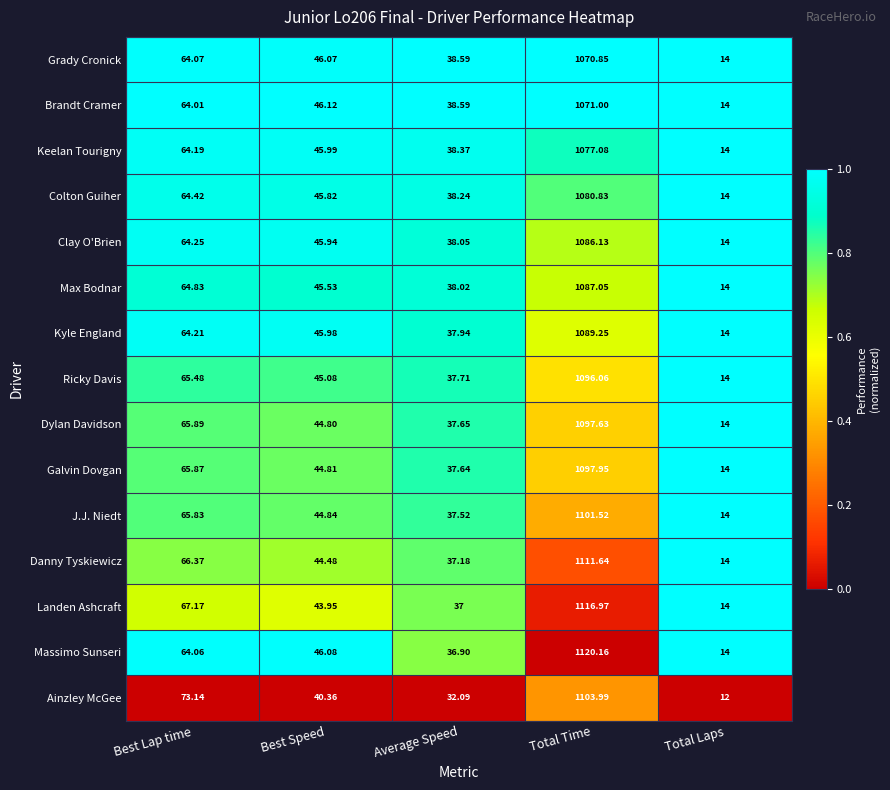

Rank the series by their maximum value, from lowest to highest.

Grady Cronick, Brandt Cramer, Keelan Tourigny, Colton Guiher, Clay O'Brien, Max Bodnar, Kyle England, Ricky Davis, Dylan Davidson, Galvin Dovgan, J.J. Niedt, Ainzley McGee, Danny Tyskiewicz, Landen Ashcraft, Massimo Sunseri